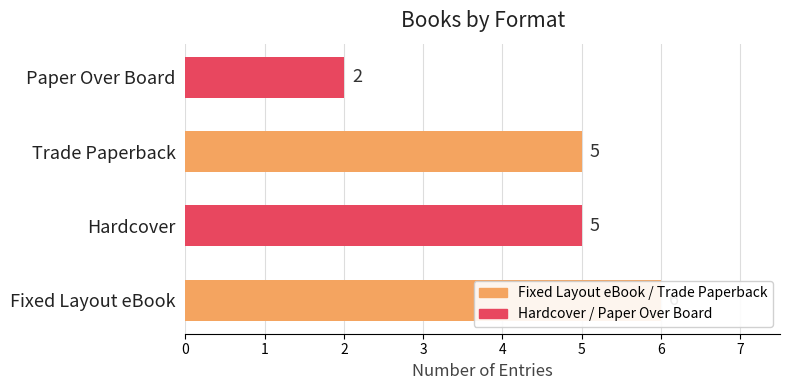

What is the change in value from Trade Paperback to Paper Over Board?

-3